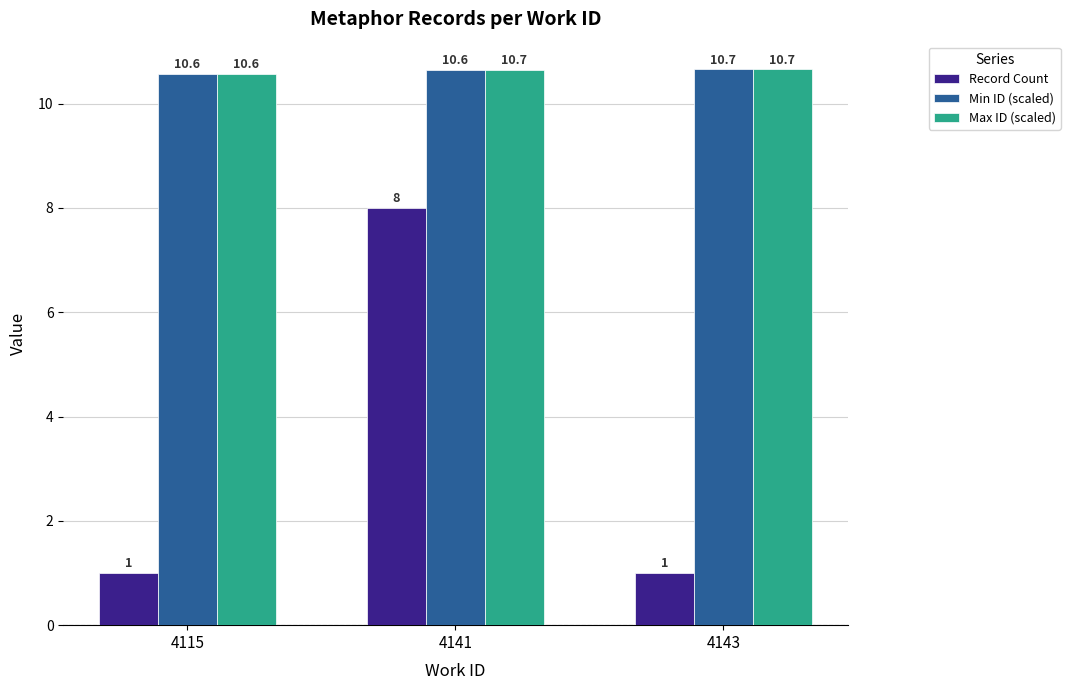

Reading right to left, what are all the values shown in this chart?

Record Count: 1.0	8.0	1.0
Min ID (scaled): 10.7	10.6	10.6
Max ID (scaled): 10.7	10.7	10.6